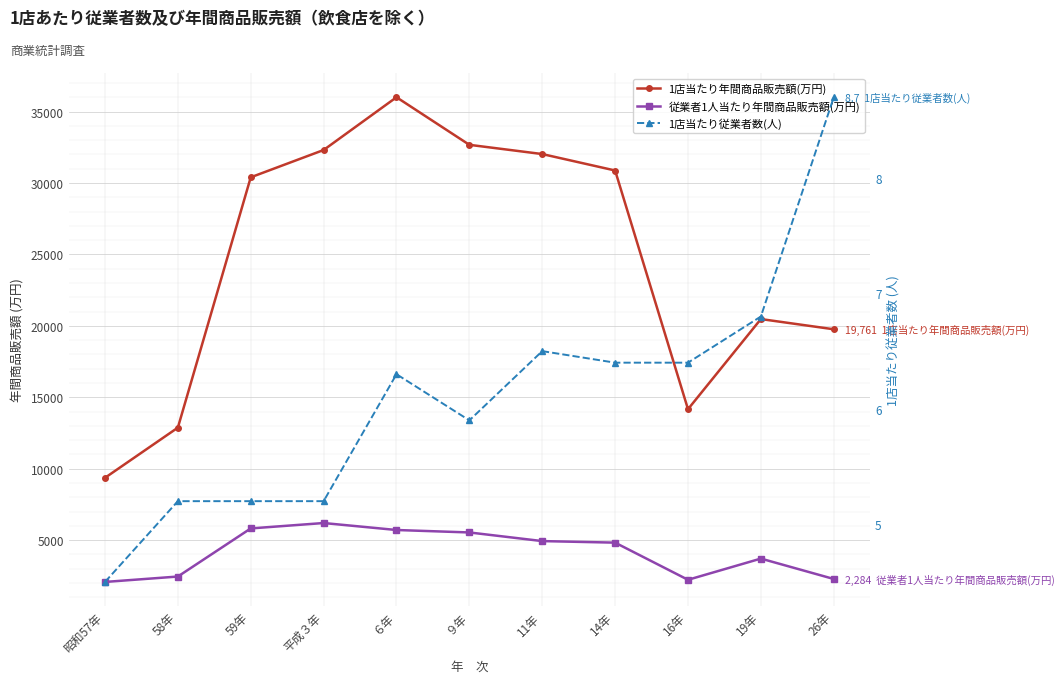

What is the maximum value shown in the chart?

36002.0